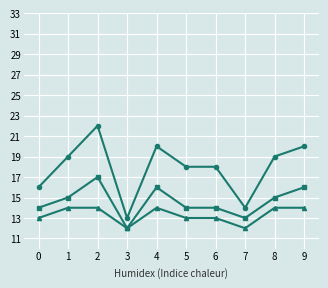

What is the total value across all series at 3?

37